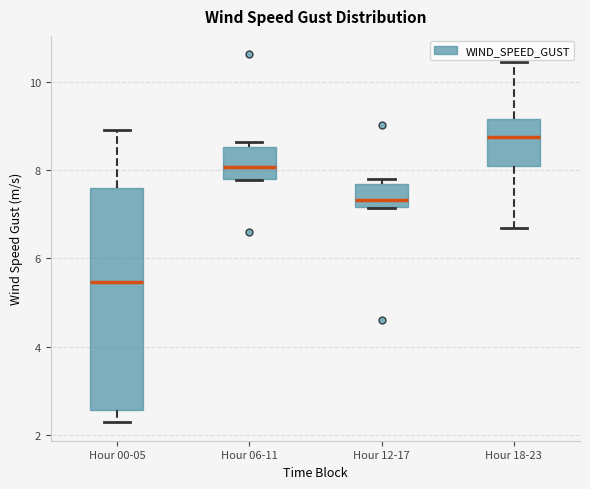

Reading left to right, read every box against the y-axis: the position of its median line, the range the box covers, and the ends of its whiskers. The values are not printed on the chart, so give them approximately, as read against the axis.

Hour 00-05: median 5.4, box 2.6 to 7.6, whiskers 2.2 to 9.0
Hour 06-11: median 8.0, box 7.8 to 8.6, whiskers 7.8 to 8.6 (just above the box's upper edge)
Hour 12-17: median 7.4, box 7.2 to 7.8, whiskers 7.2 to 7.8 (just above the box's upper edge)
Hour 18-23: median 8.8, box 8.2 to 9.2, whiskers 6.6 to 10.4